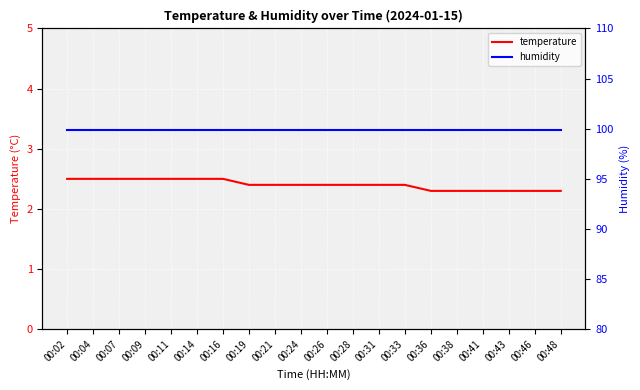

At which category is the sum across all series the highest?

00:02